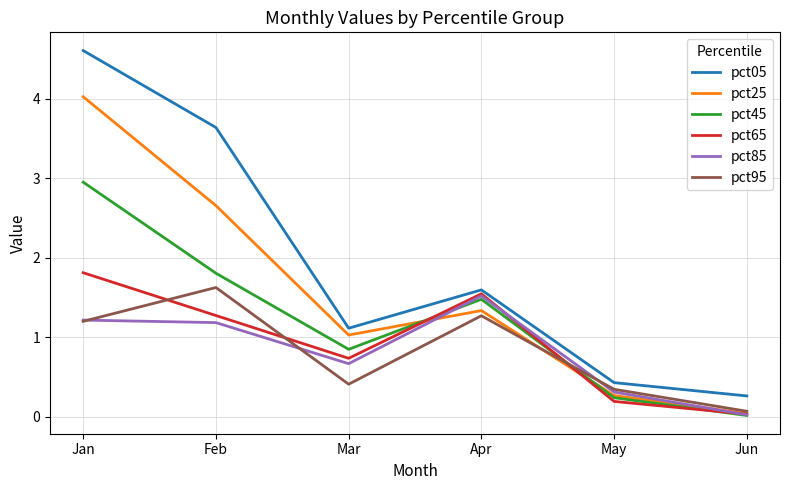

What is the sum of all pct95 values?

4.9